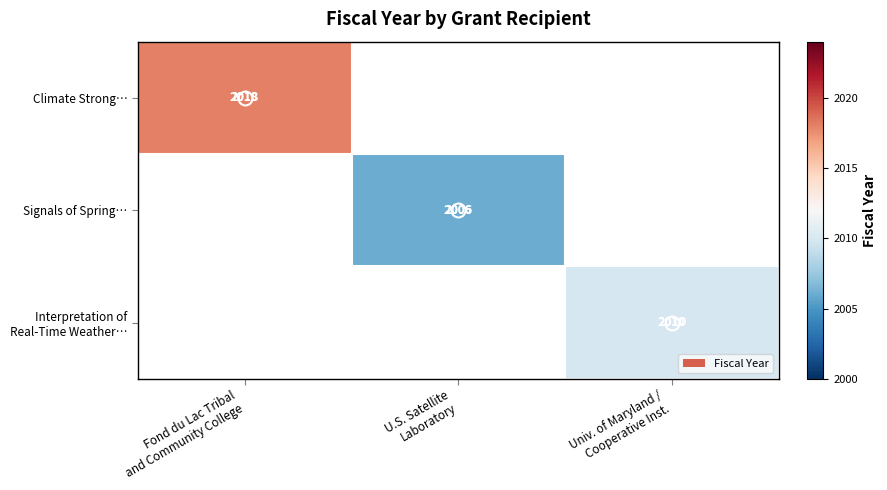

Which has a higher value, U.S. Satellite
Laboratory or Univ. of Maryland /
Cooperative Inst.?

Univ. of Maryland /
Cooperative Inst.